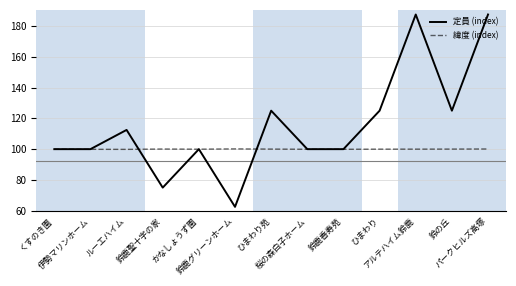

Which series has the widest spread of values?

定員 (index)